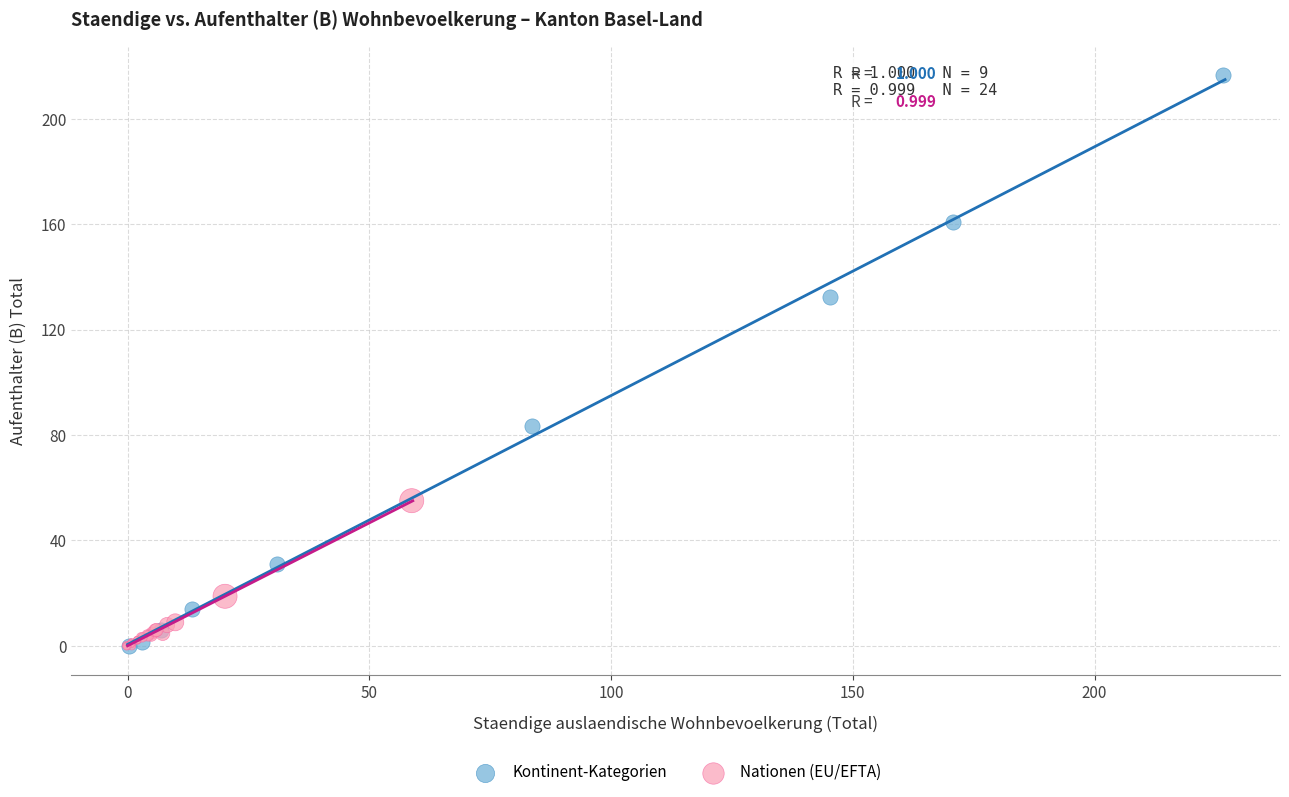

Which series reaches the maximum Y coordinate?

Kontinent-Kategorien